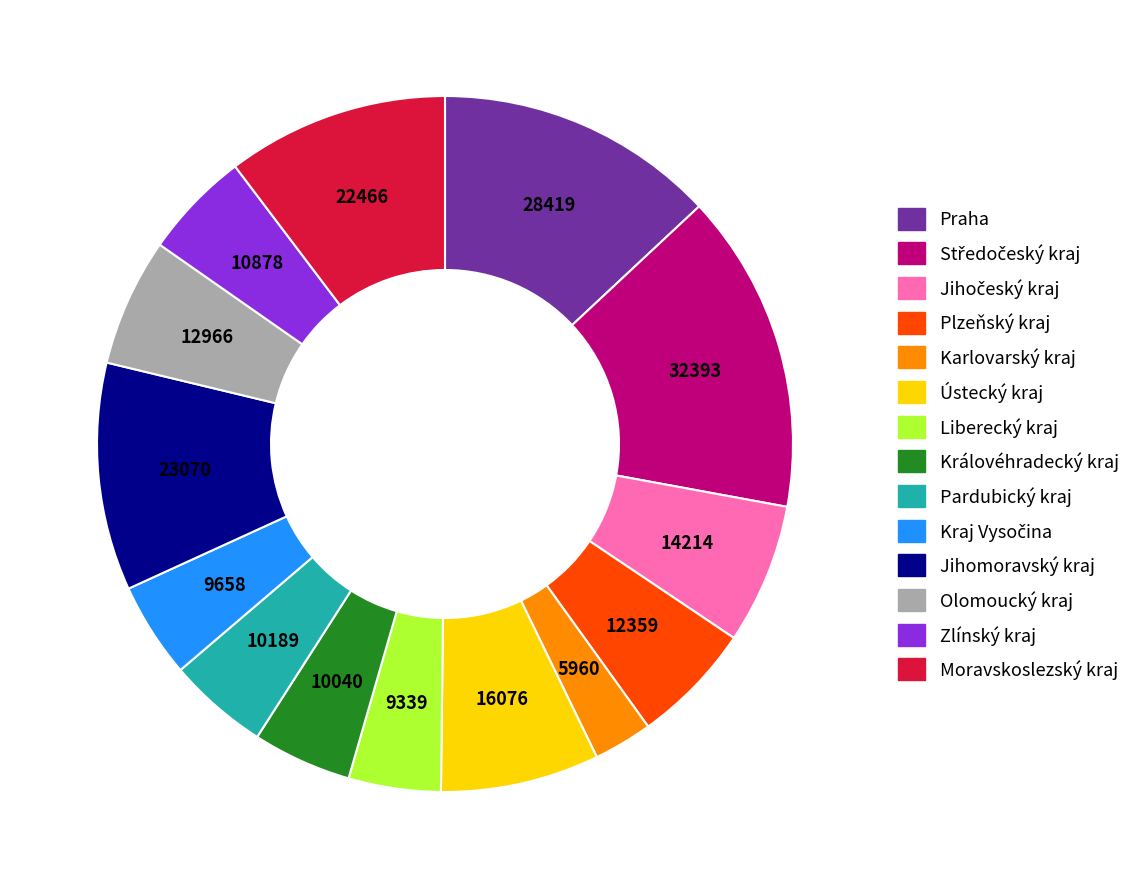

The Liberecký kraj slice represents 16% of the pie. True or false?

False